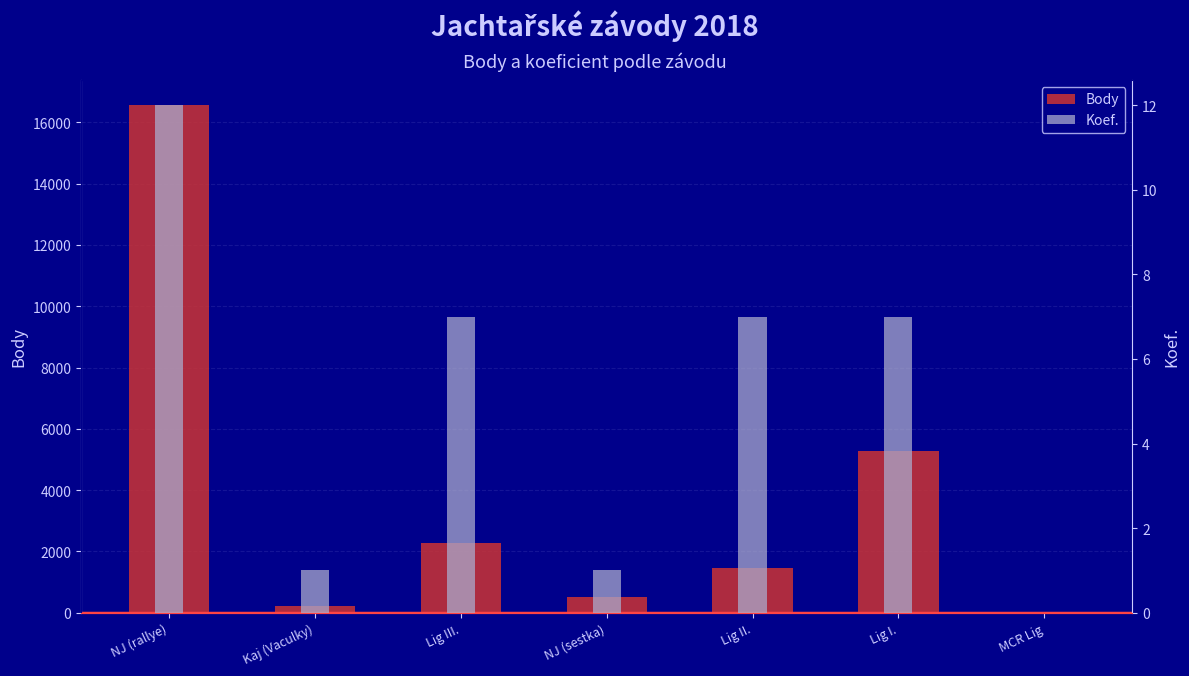

At how many categories does at least one series exceed 8328?

1